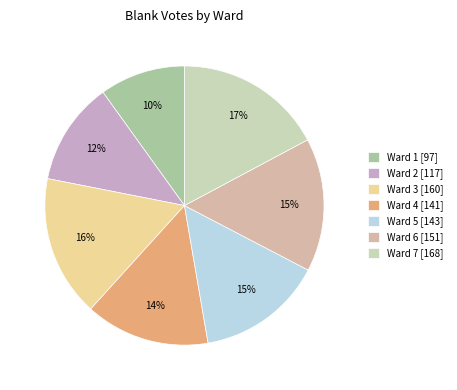

True or false: Ward 3 accounts for 16% of the total.

True